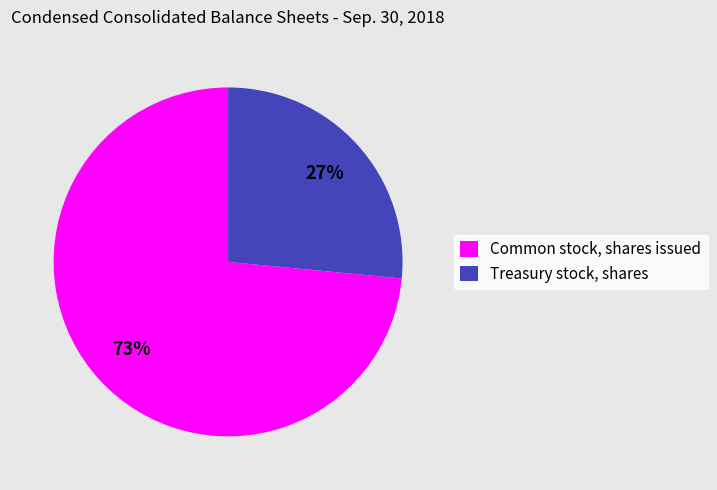

How many slices are in this pie chart?

2